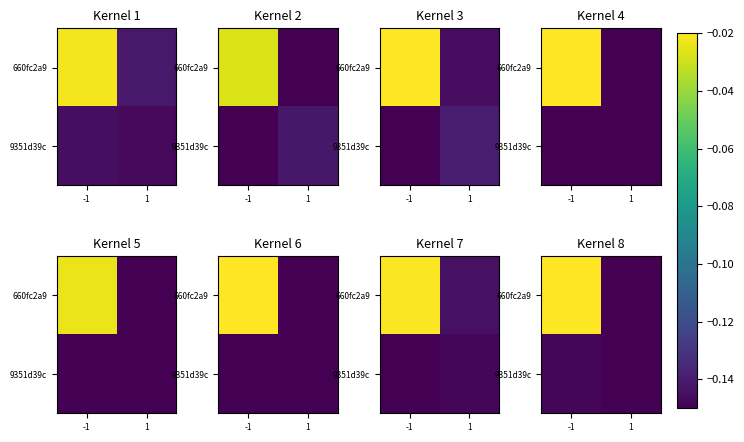

Is it true that 660fc2a9 equals -0.1 at 1?

True